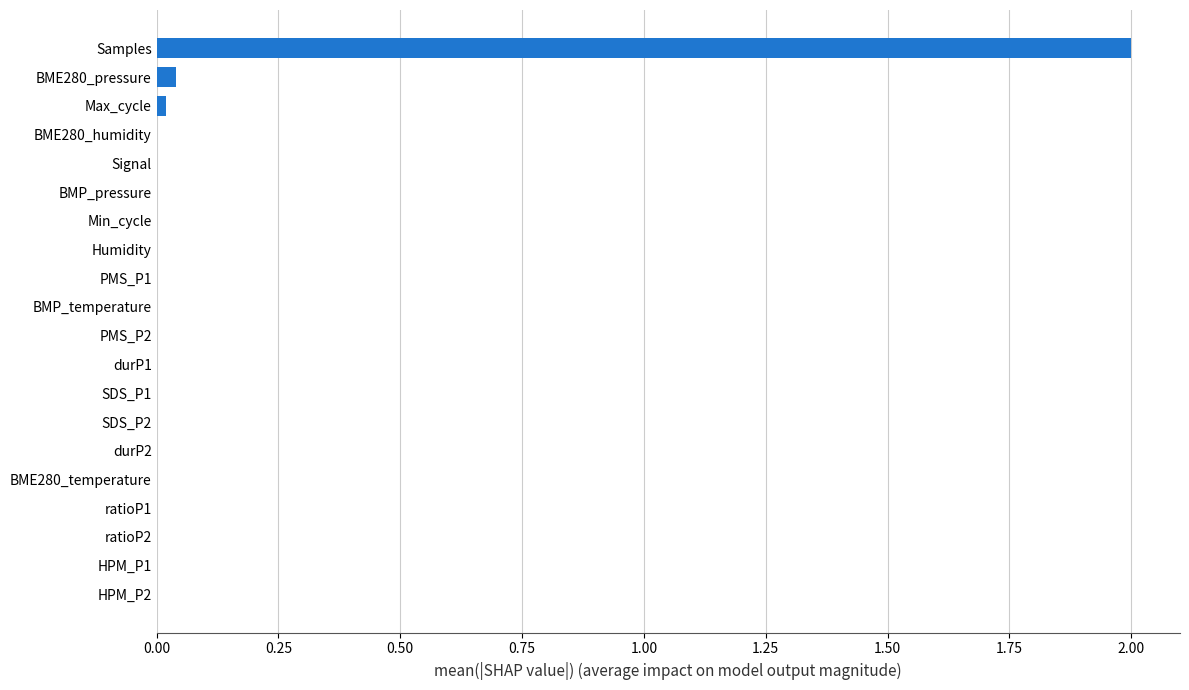

What is the sum of all values?

2.1